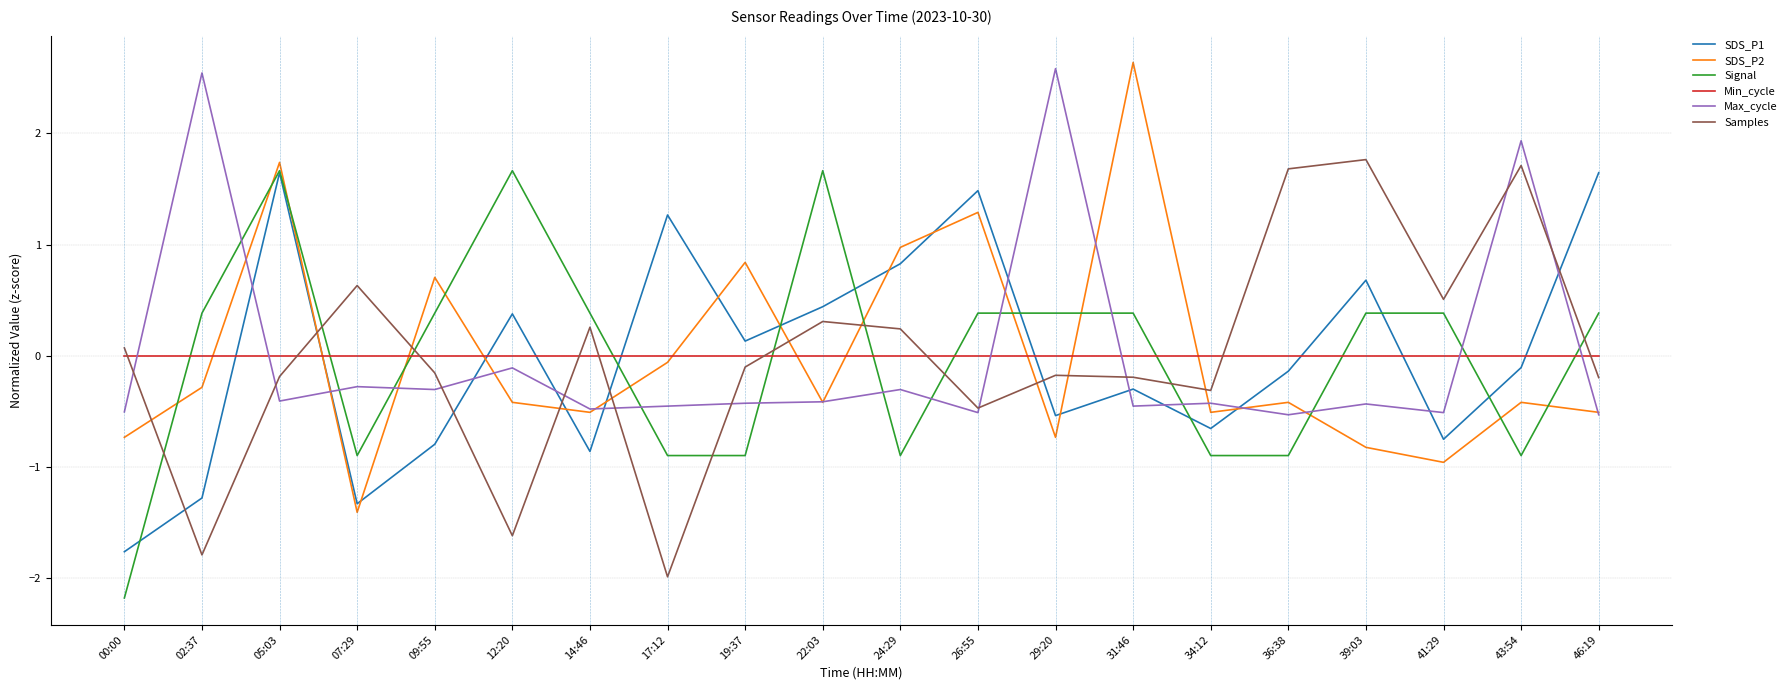

At which category is the sum across all series the highest?

05:03